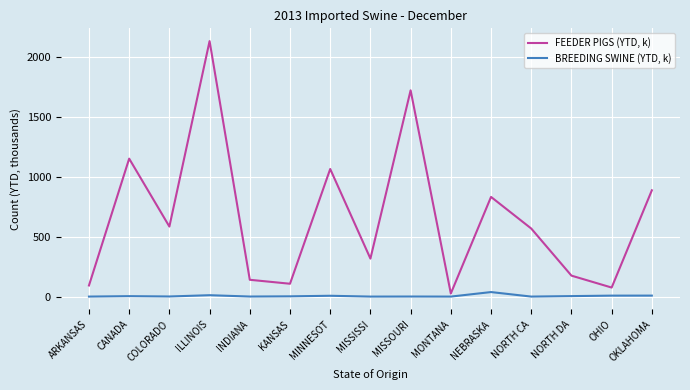

How many series are shown in this chart?

2